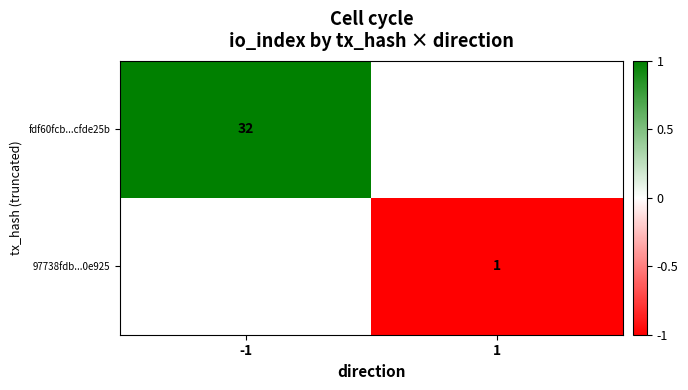

The value of 97738fdb...0e925 at 1 is -1.7. True or false?

False